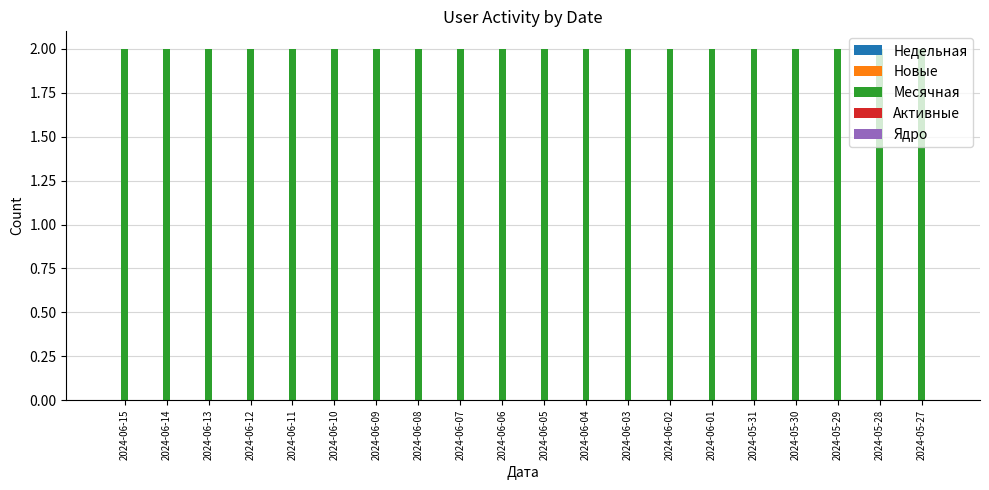

How many bars are there in each group?

5